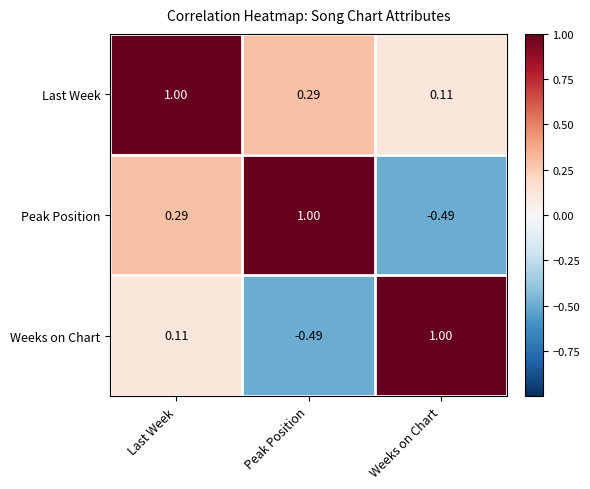

At Last Week, list the series in order from smallest to largest.

Weeks on Chart, Peak Position, Last Week